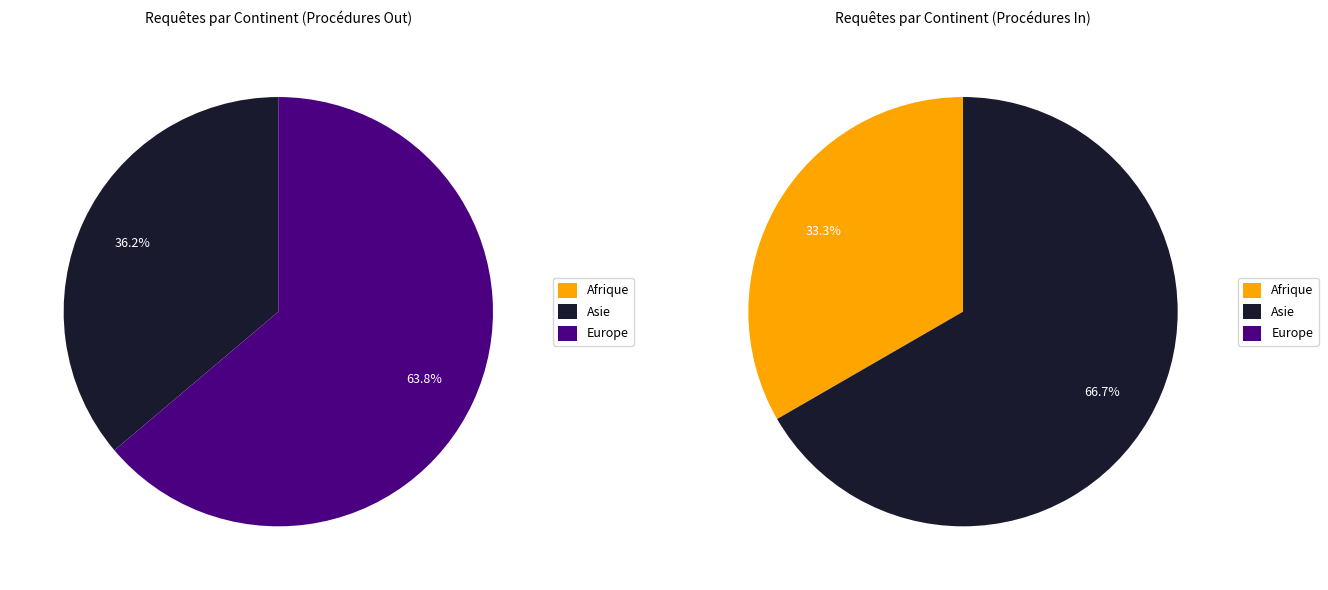

What is the total percentage of Europe and Afrique?

63.8%